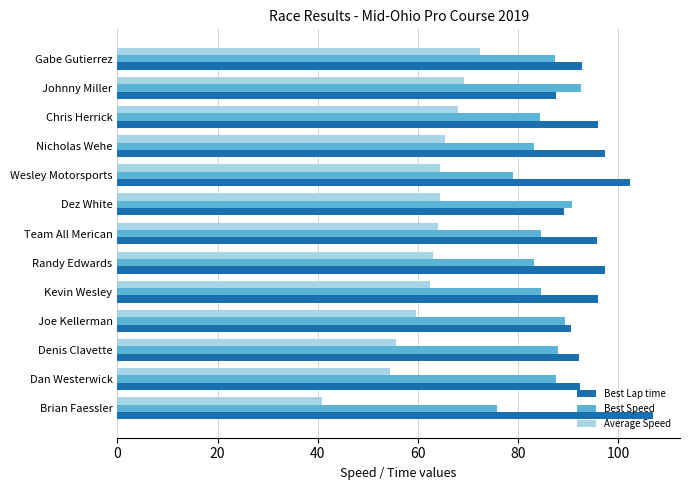

What is the difference between the second highest and second lowest values in the Best Lap time series?

13.2